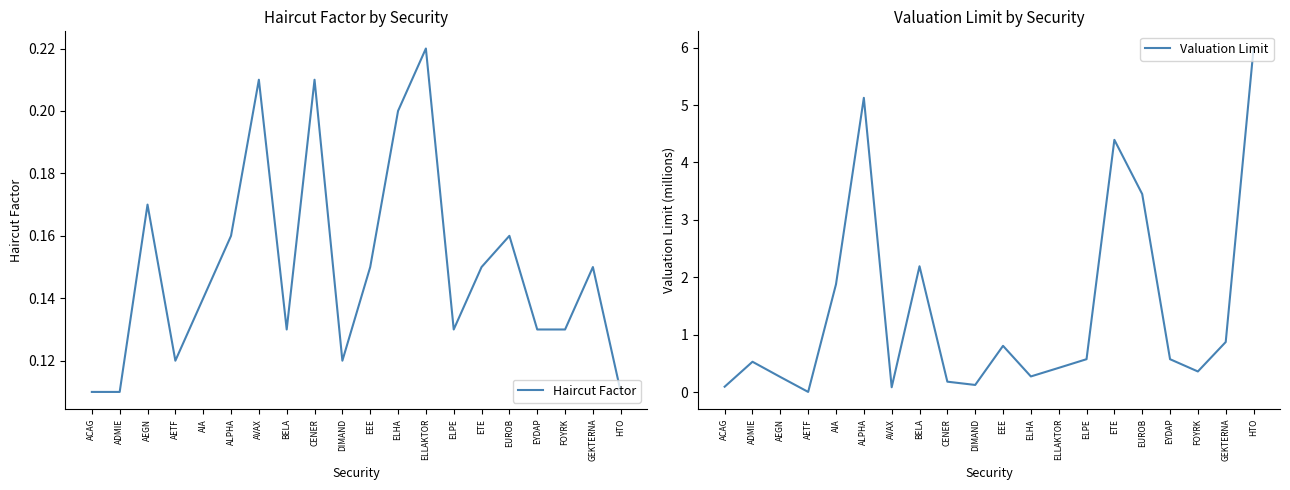

What is the difference between the second highest and minimum values in the Valuation Limit series?

5.1